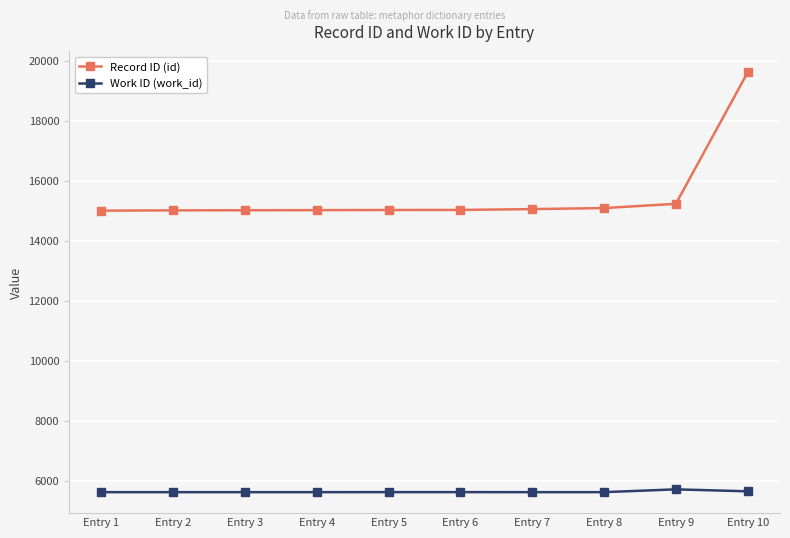

What is the value of the Work ID (work_id) point at the 7th from the left?

5614